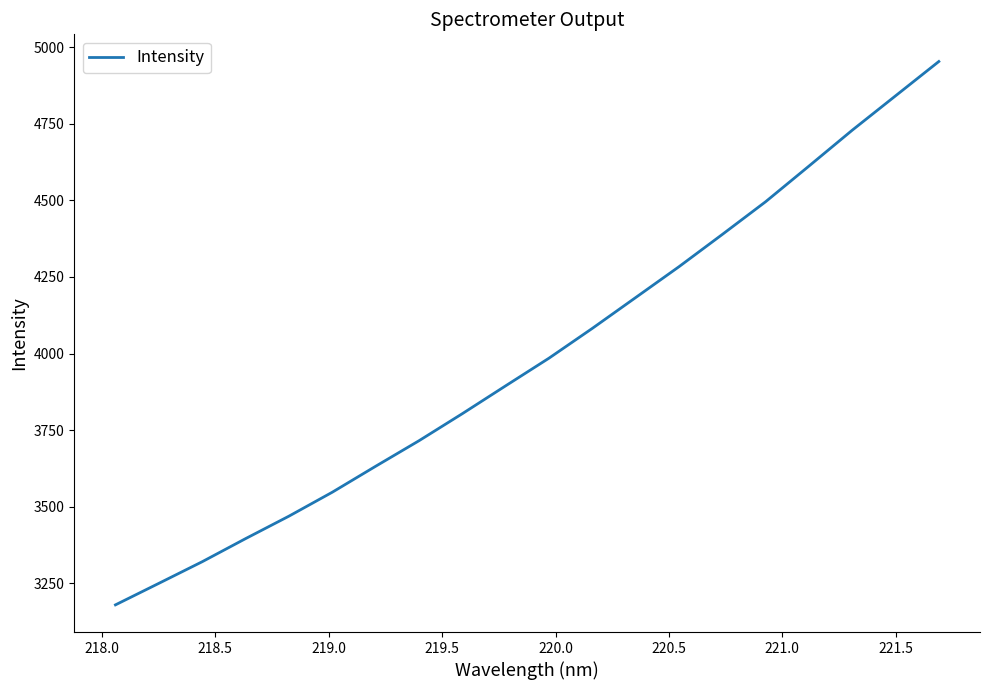

What is the sum of all values?

79759.9